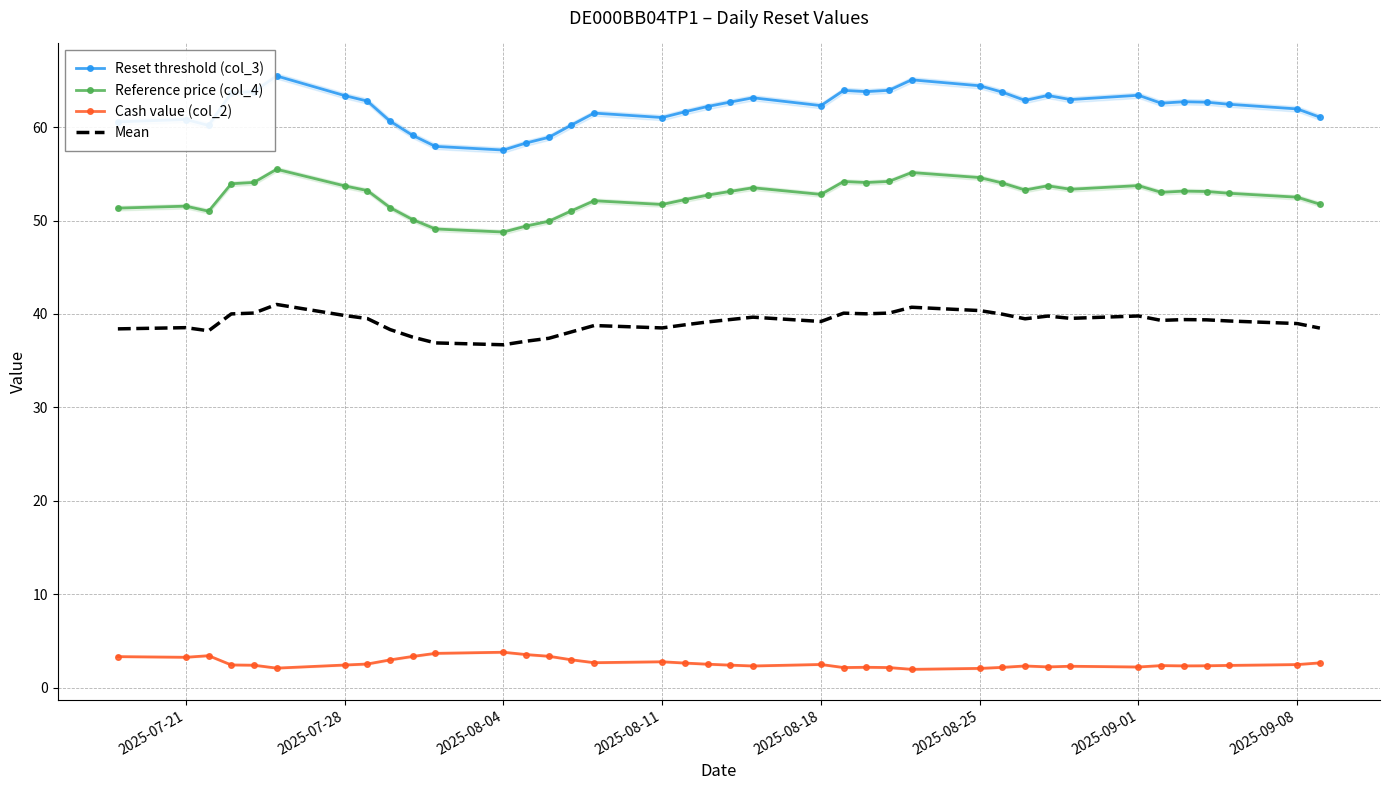

What is the lowest value of the Cash value (col_2) series?

2.0